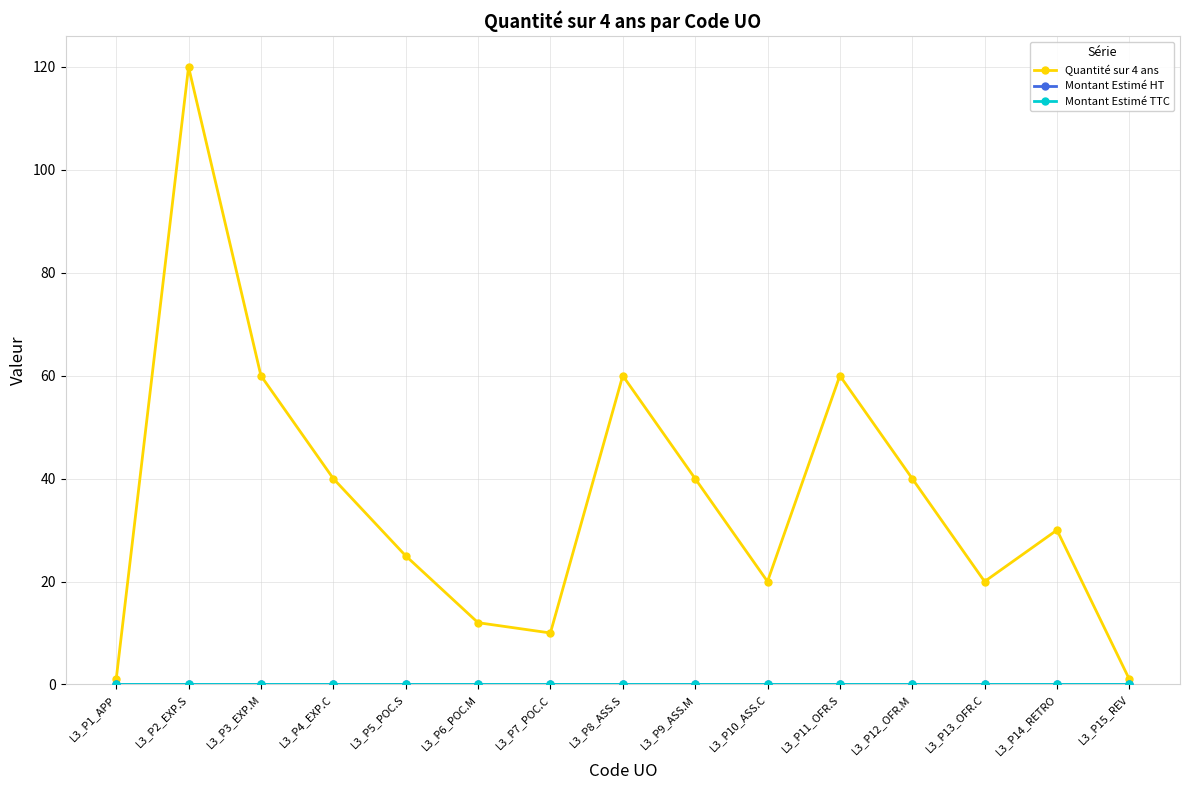

Is this an area chart (filled region under the line)?

No